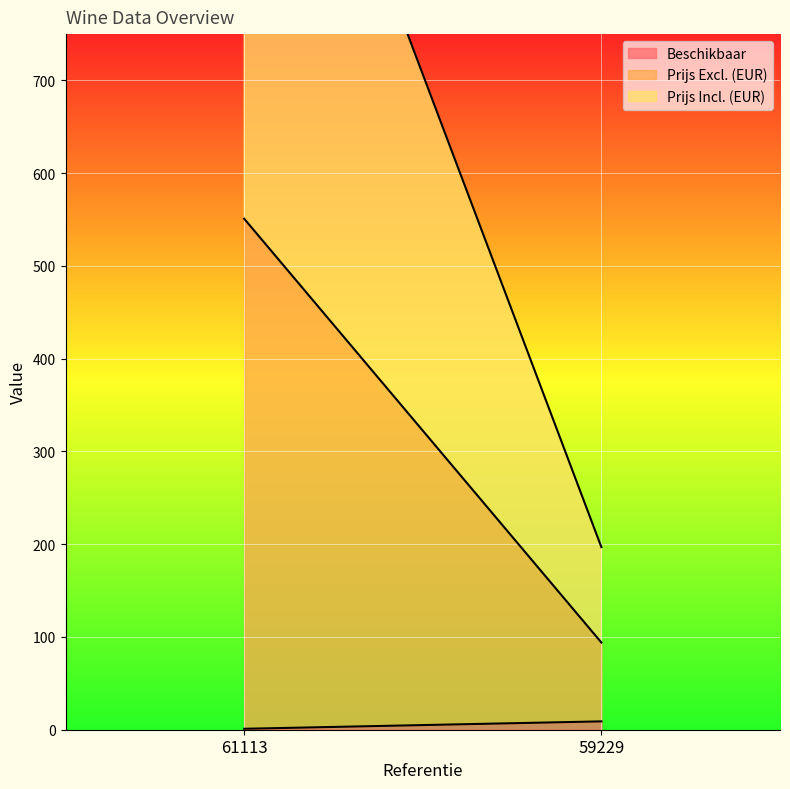

What is the value of the Prijs Incl. (EUR) point at the 1st from the left?

665.5